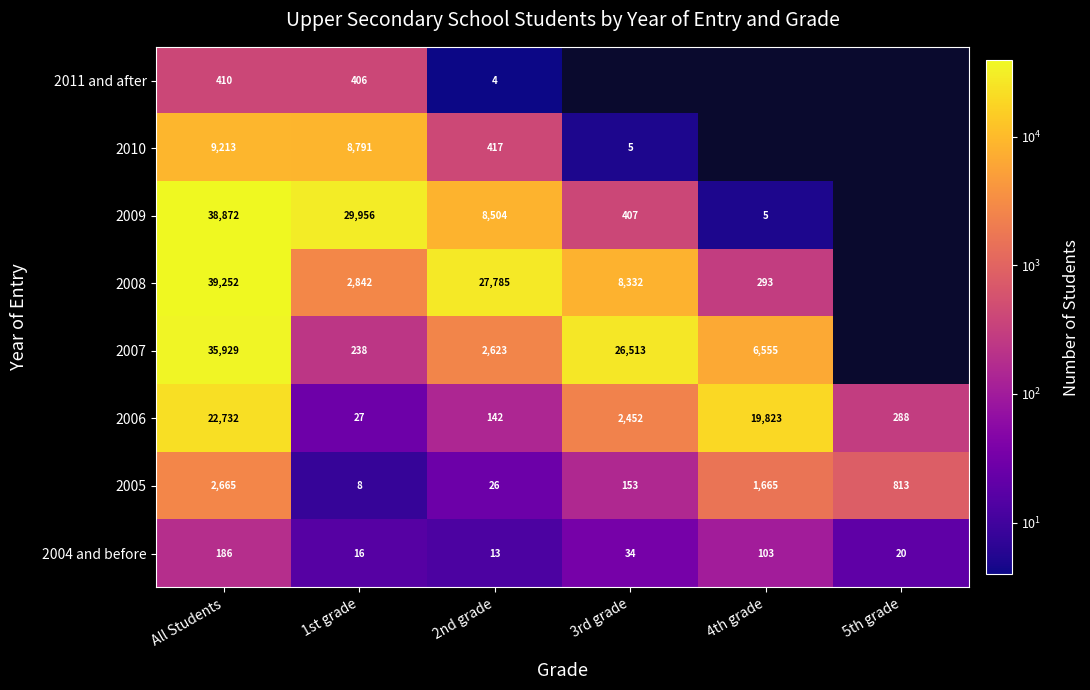

What is the spread (max minus min) of values at 2nd grade?

27781